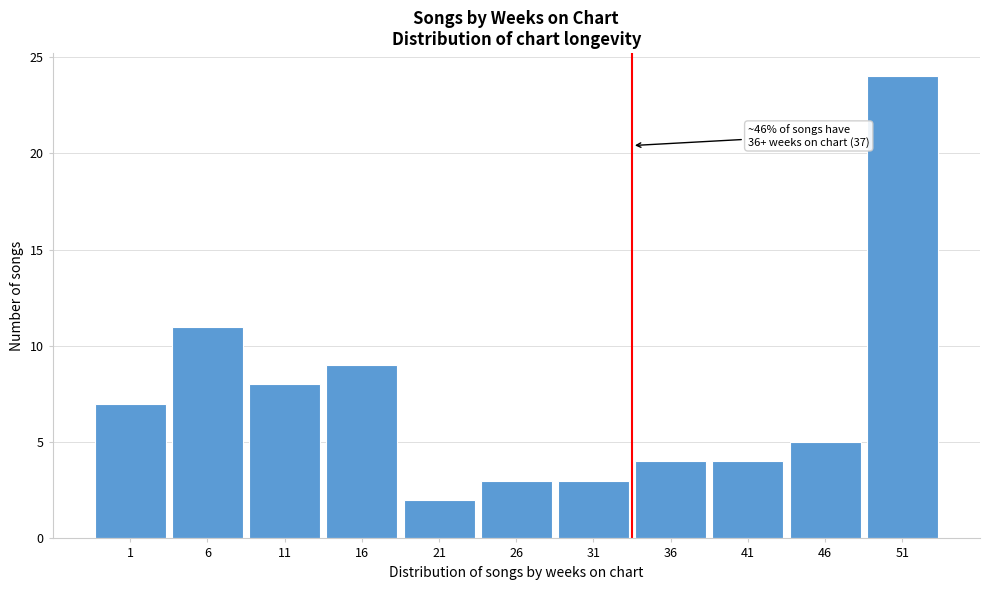

Reading right to left, transcribe all the data shown in this chart.

24	5	4	4	3	3	2	9	8	11	7